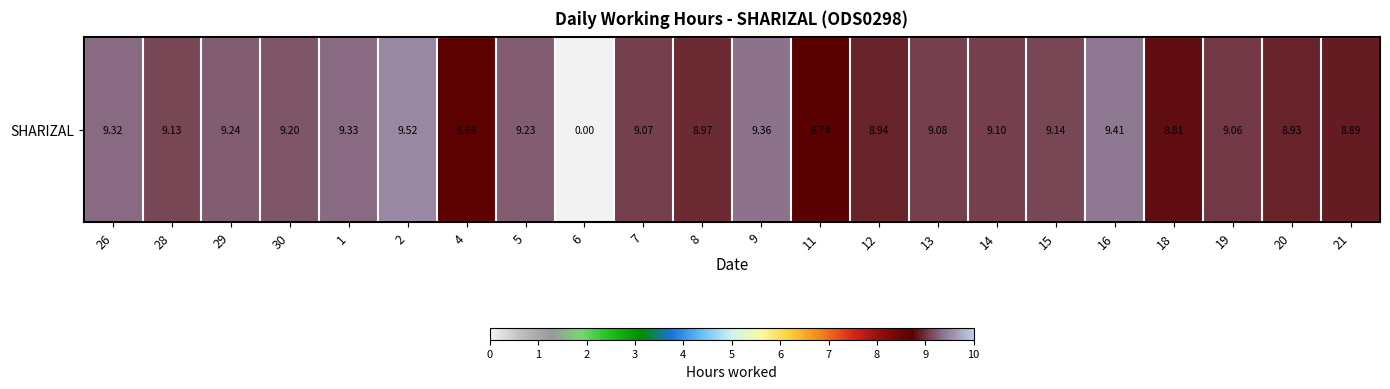

Reading left to right, transcribe all the data shown in this chart.

9.3	9.1	9.2	9.2	9.3	9.5	8.7	9.2	0.0	9.1	9.0	9.4	8.7	8.9	9.1	9.1	9.1	9.4	8.8	9.1	8.9	8.9